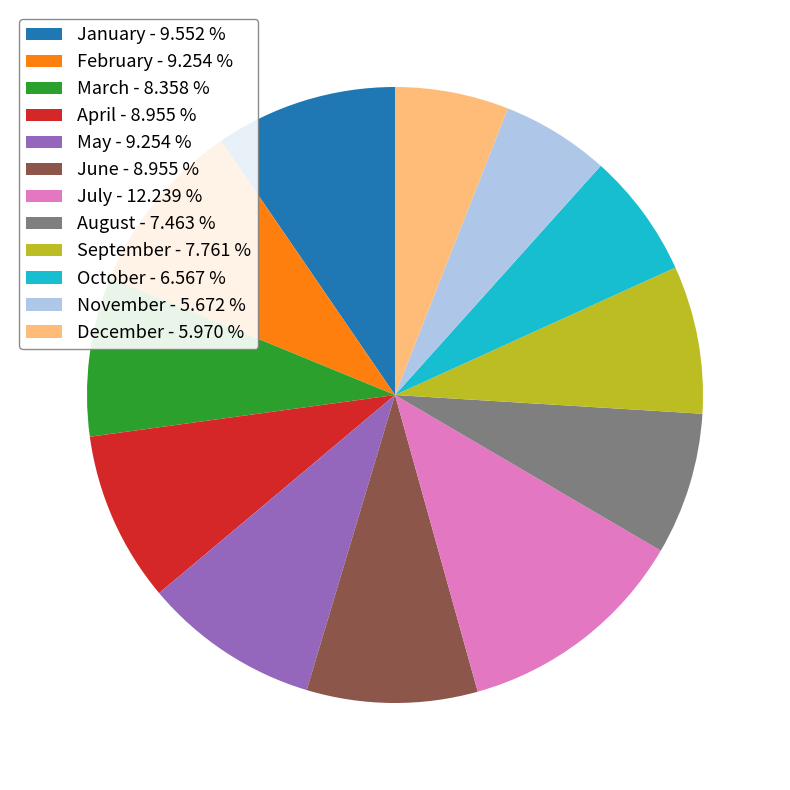

Does May - 9.254 % account for over 50% of the chart?

No